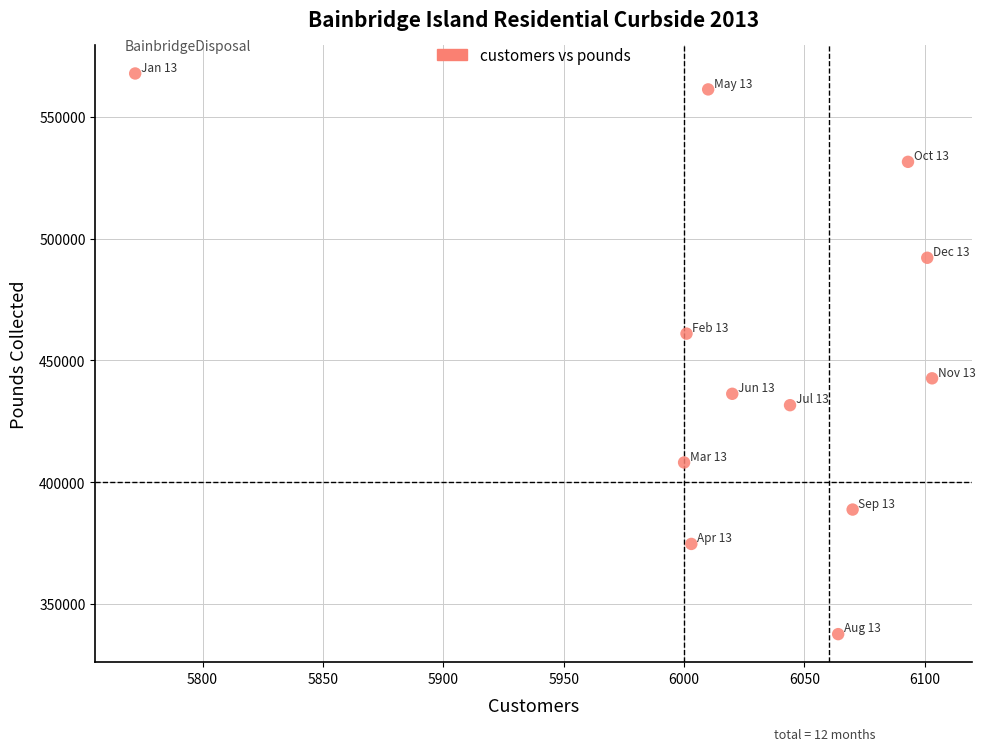

What is the average X value?

6023